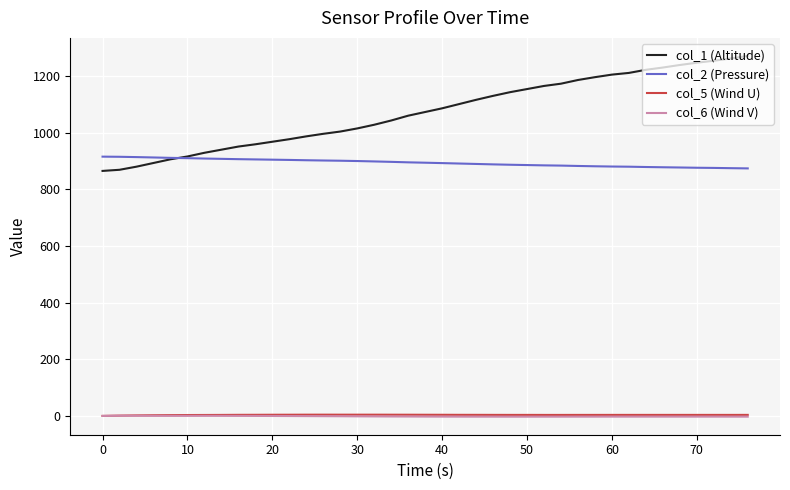

Which series has the largest total across all categories?

col_1 (Altitude)